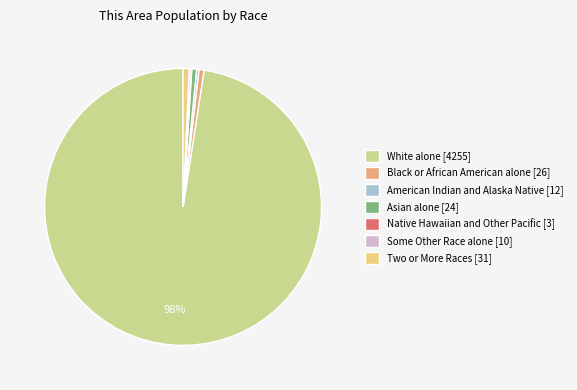

To the nearest percent, what is the average slice percentage?

14%